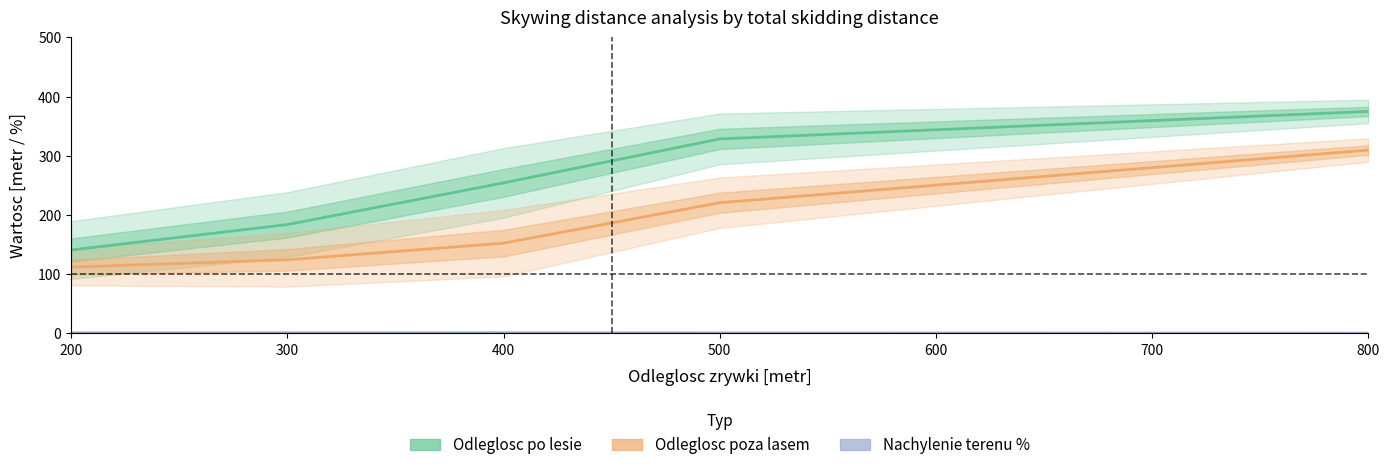

What are all the series names shown in the legend?

Odleglosc po lesie, Odleglosc poza lasem, Nachylenie terenu %